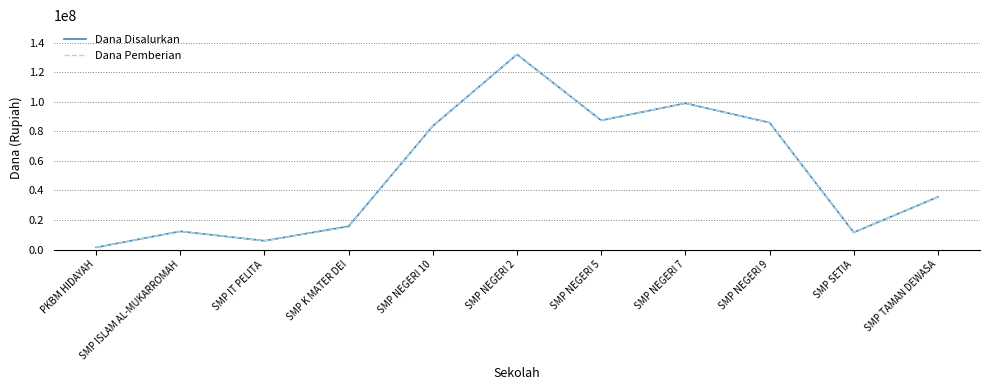

What position from the left is PKBM HIDAYAH?

1